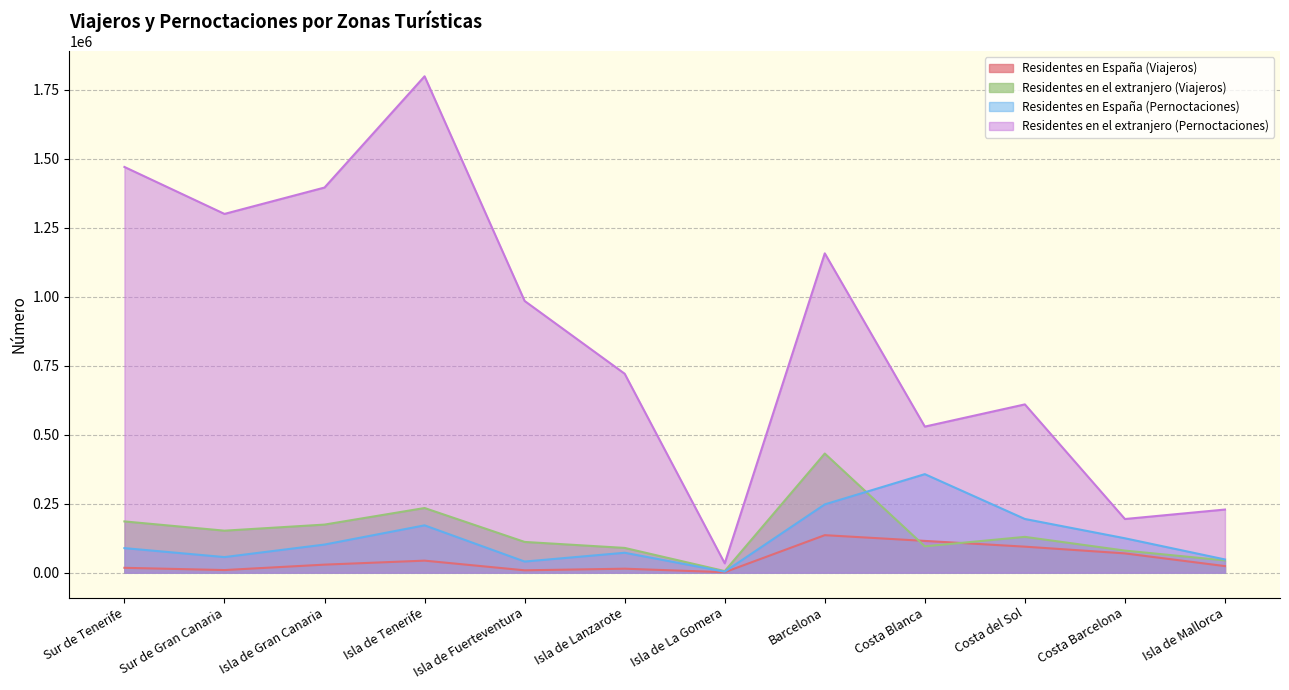

List the labels in order of Residentes en el extranjero (Pernoctaciones) value, smallest first.

Isla de La Gomera, Costa Barcelona, Isla de Mallorca, Costa Blanca, Costa del Sol, Isla de Lanzarote, Isla de Fuerteventura, Barcelona, Sur de Gran Canaria, Isla de Gran Canaria, Sur de Tenerife, Isla de Tenerife